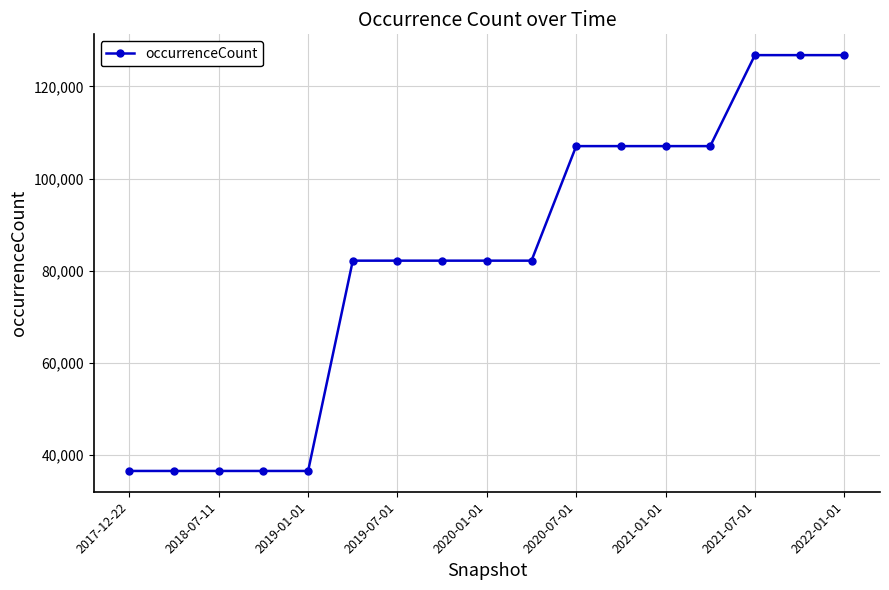

What is the value of the 7th point from the left?

82177